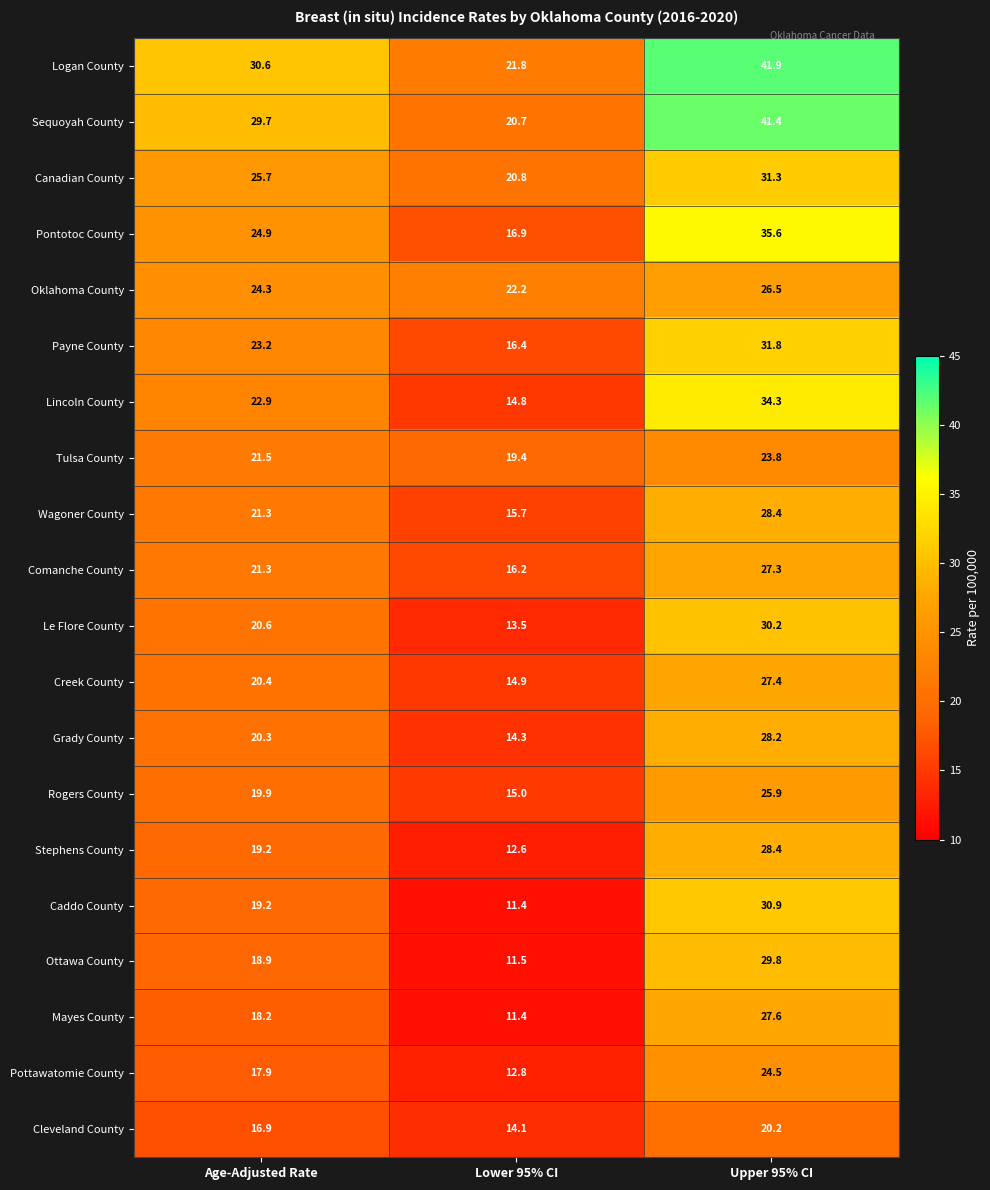

True or false: Rogers County has a value of 19.9 at Age-Adjusted Rate.

True